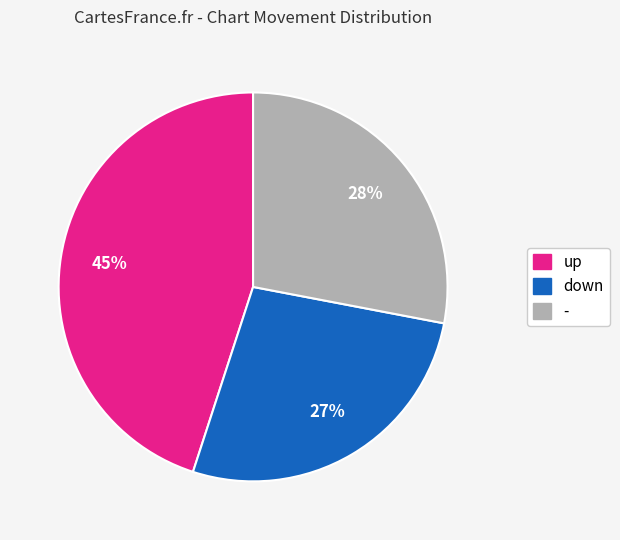

To the nearest percent, what portion does down represent?

27%